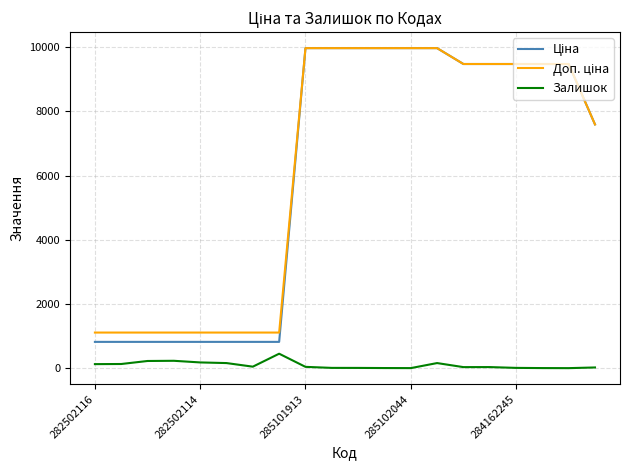

What is the greatest value displayed?

9975.0